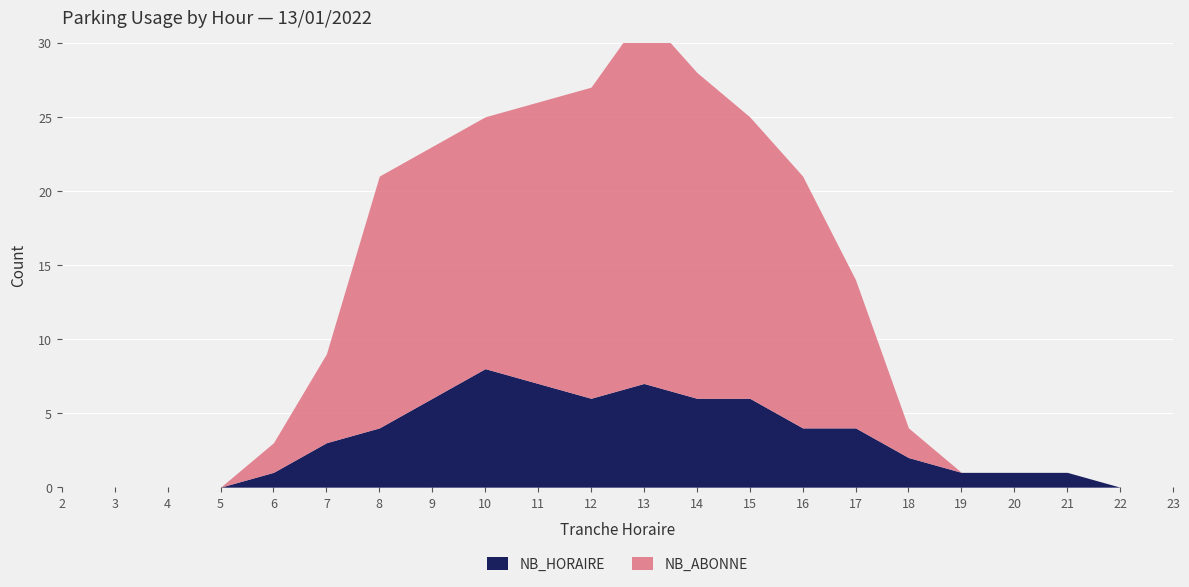

At how many categories does at least one series exceed 5?

11